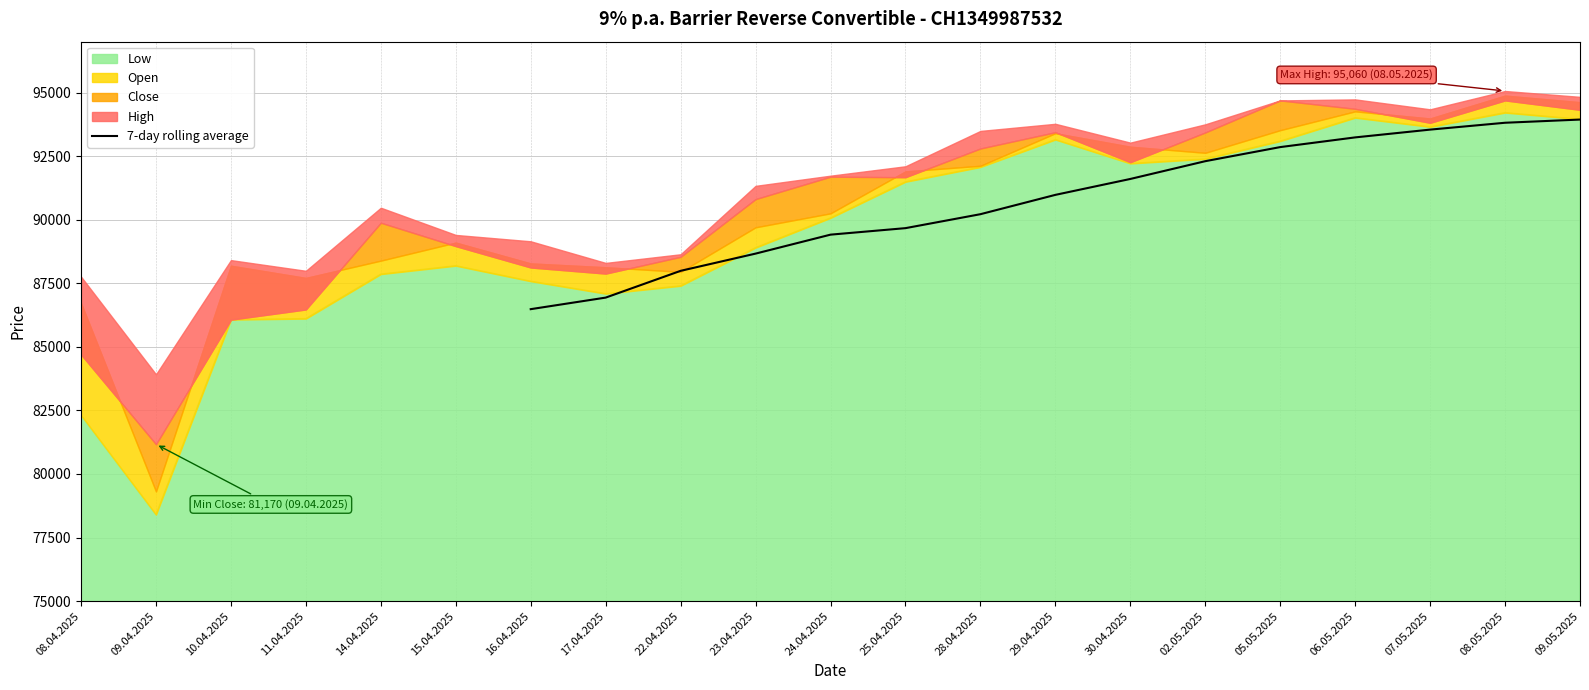

What is the minimum value for 7-day rolling average?

86481.4